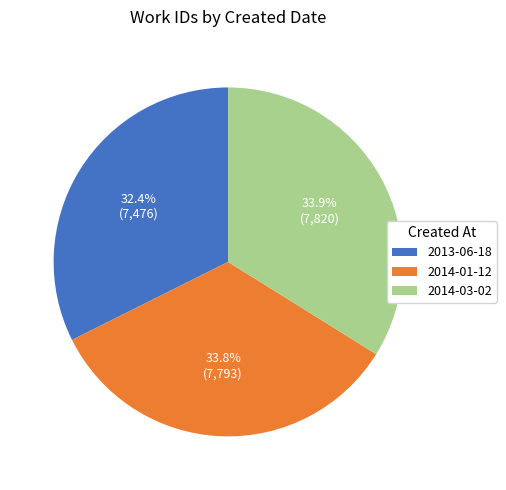

Is it true that 2013-06-18 is 32% of the pie?

True